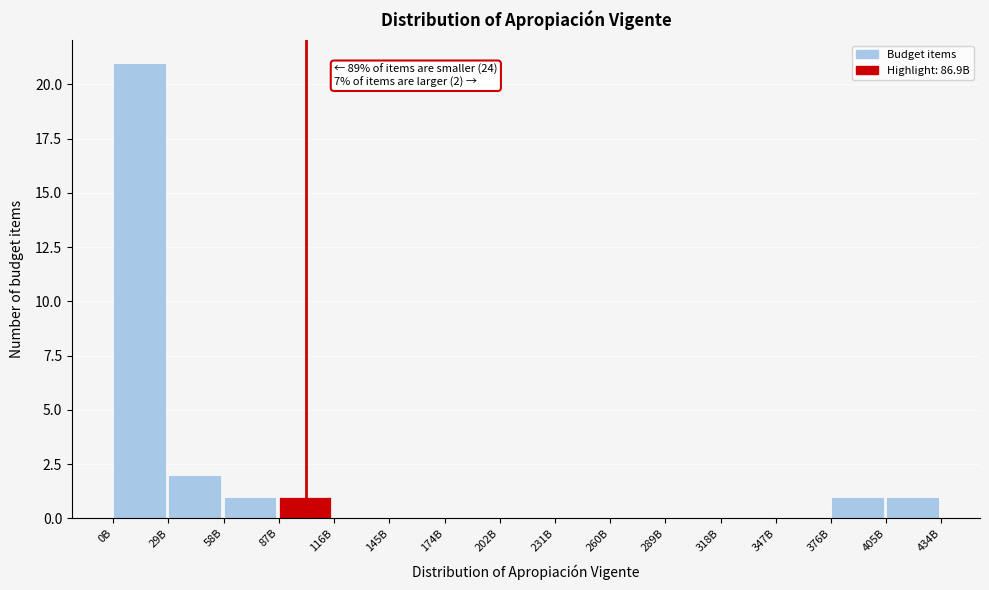

Reading left to right, transcribe all the data shown in this chart.

0B=21	29B=2	58B=1	87B=1	116B=0	145B=0	174B=0	202B=0	231B=0	260B=0	289B=0	318B=0	347B=0	376B=1	405B=1